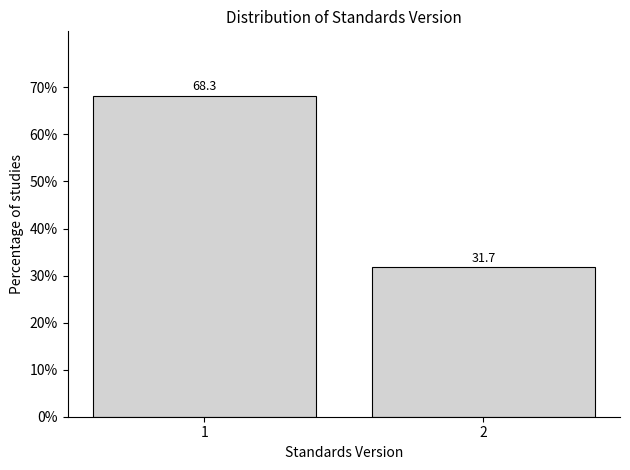

Reading right to left, extract all data points from this chart.

31.7	68.3